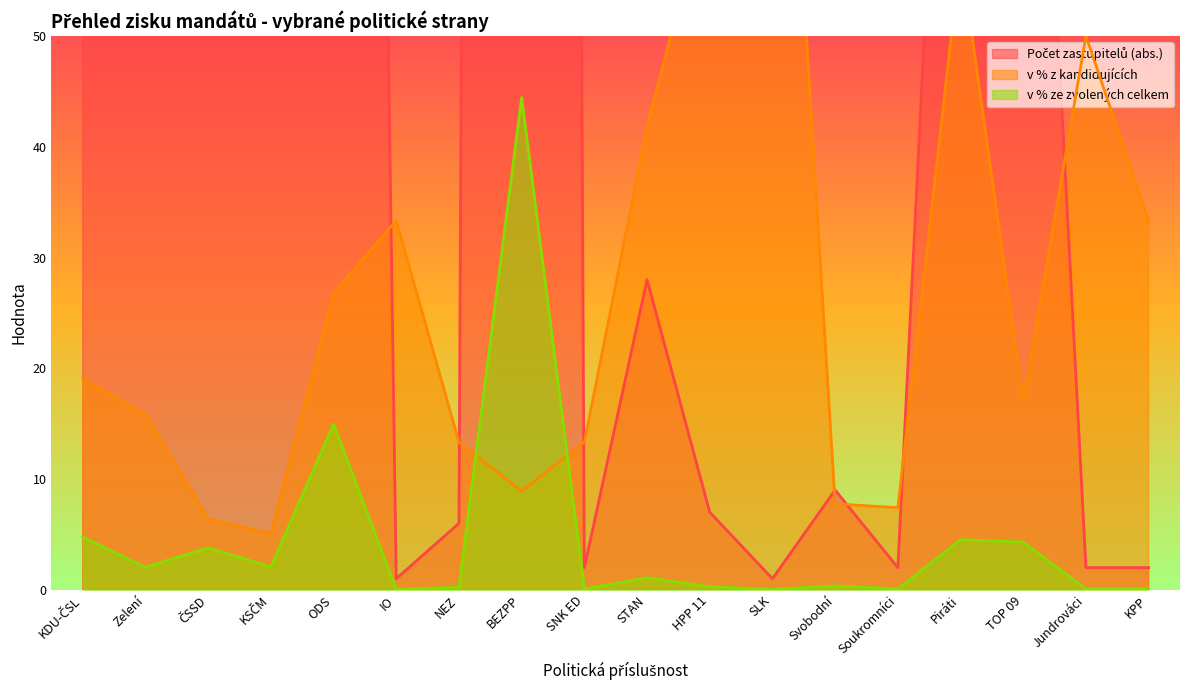

At which label is v % ze zvolených celkem closest to 22?

ODS